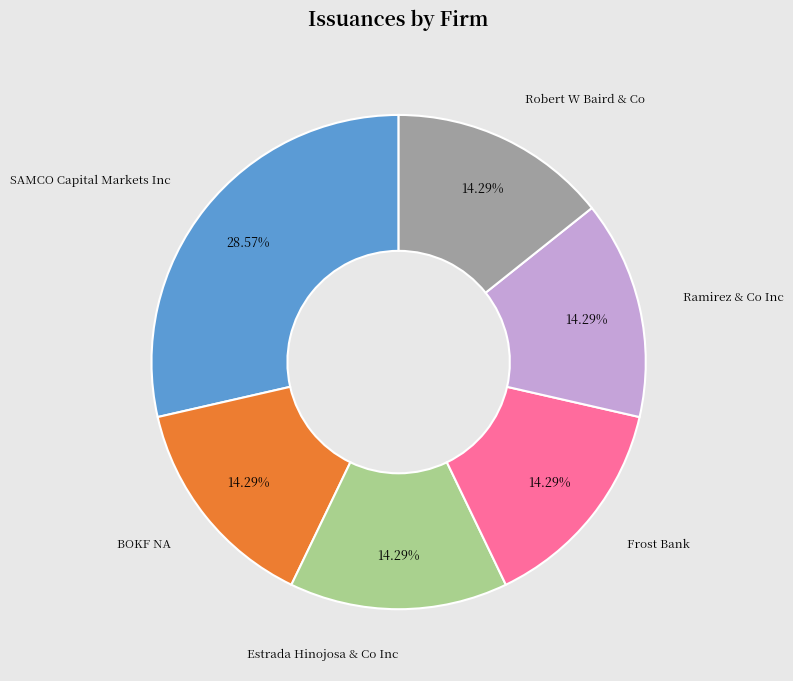

To the nearest percent, what is the average slice percentage?

17%